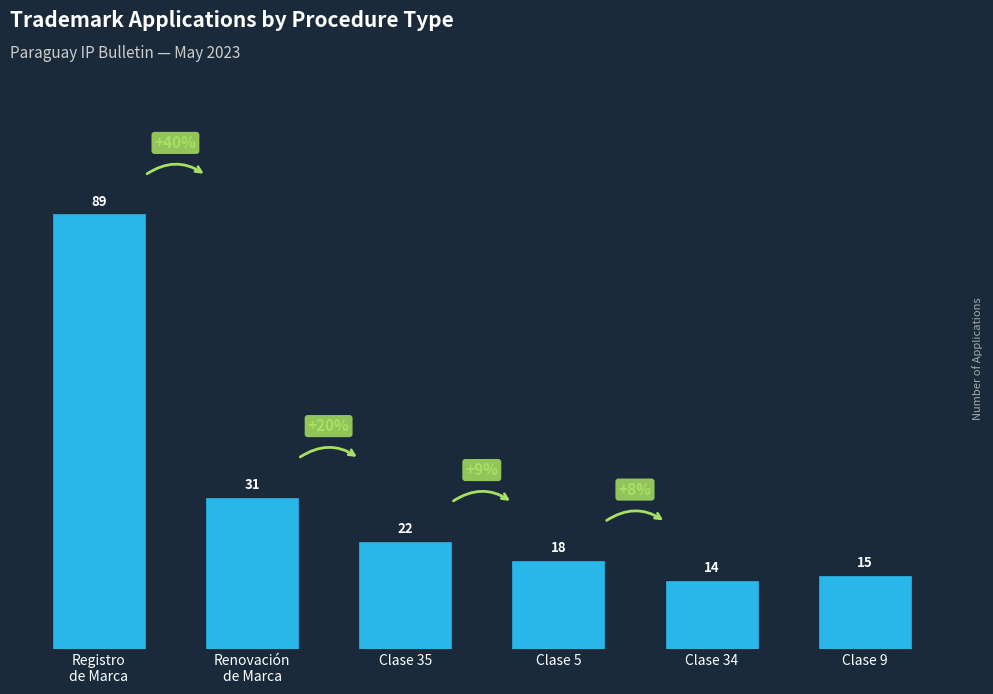

What position from the right is Clase 34?

2